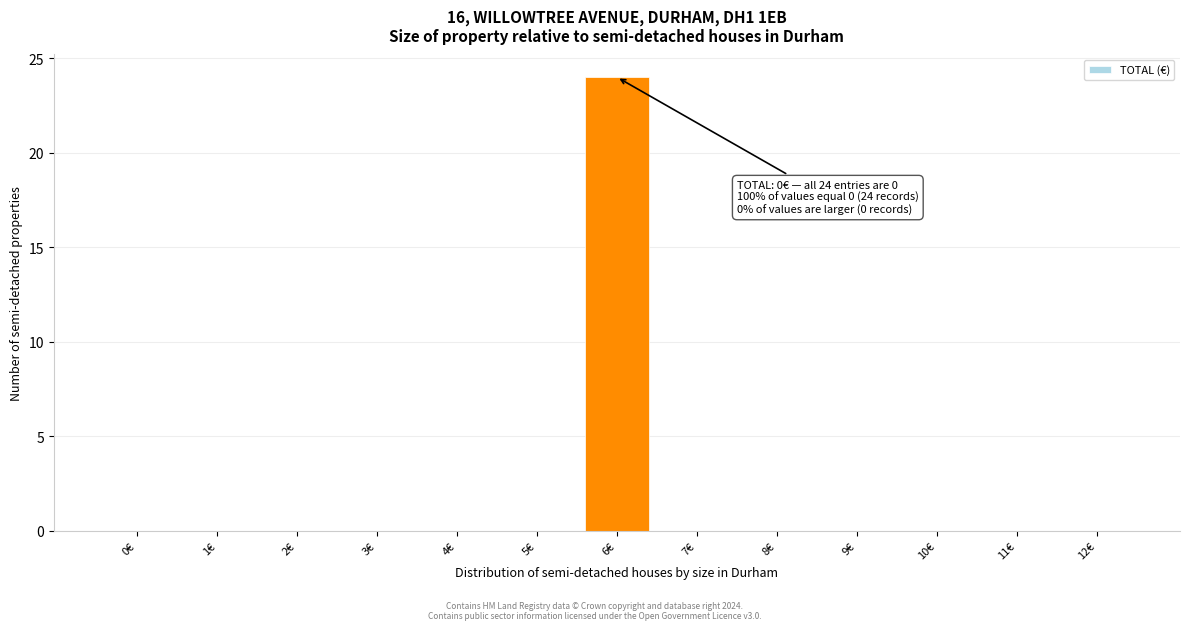

Reading left to right, what are all the values shown in this chart?

0€=0	1€=0	2€=0	3€=0	4€=0	5€=0	6€=24	7€=0	8€=0	9€=0	10€=0	11€=0	12€=0